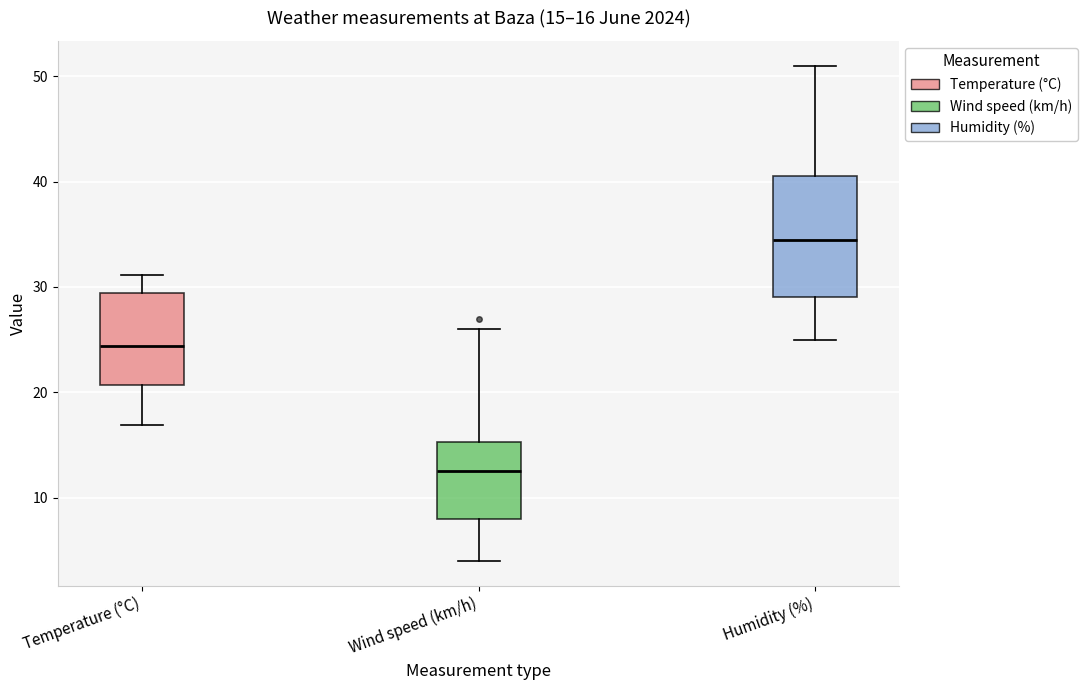

Comparing the boxes themselves (not the whiskers), which one is the tallest?

Humidity (%)